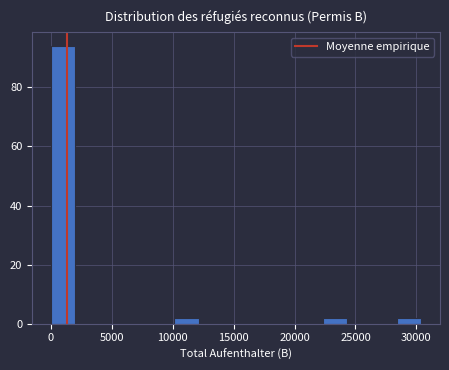

Which range on the x-axis has the tallest bar?

0 to 2000